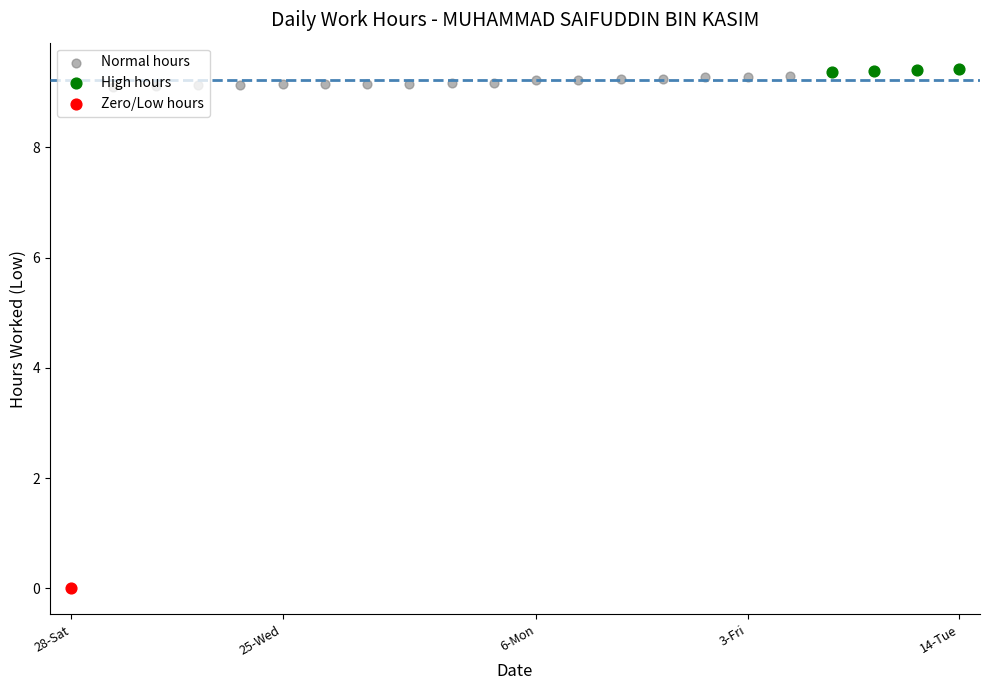

At which category is the sum across all series the highest?

14-Tue